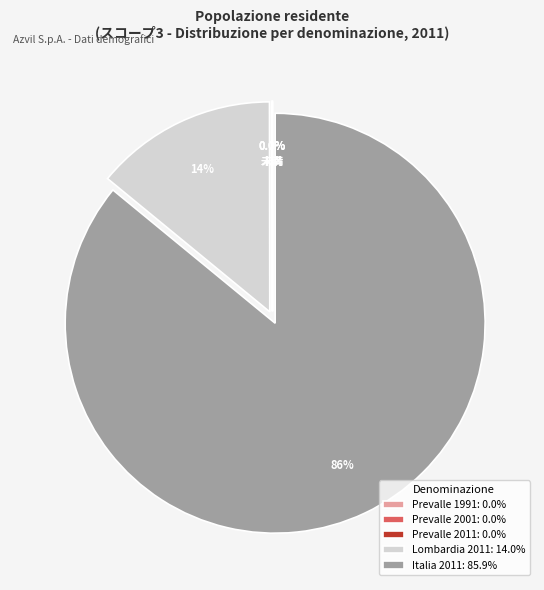

Does Lombardia 2011: 14.0% represent more than half of the total?

No